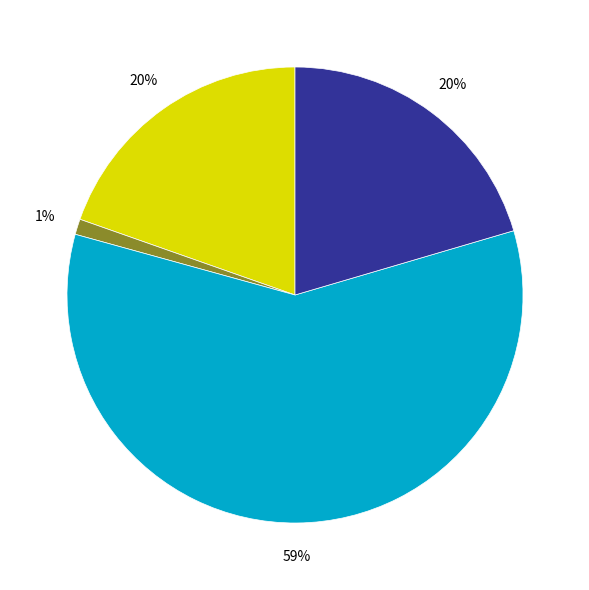

Does any single category account for the majority?

Yes